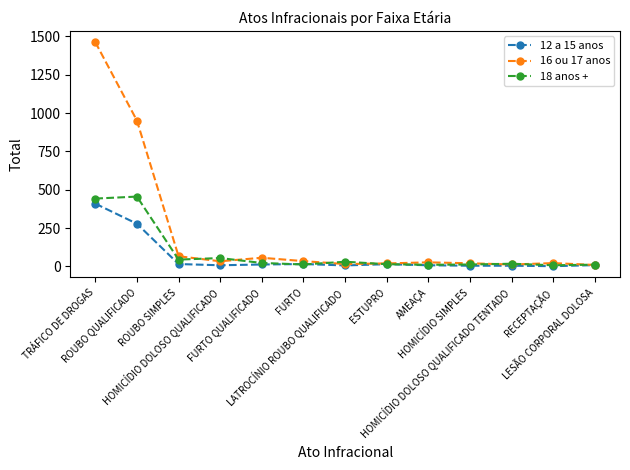

True or false: 18 anos + has more than 0 points higher than both neighbors.

True